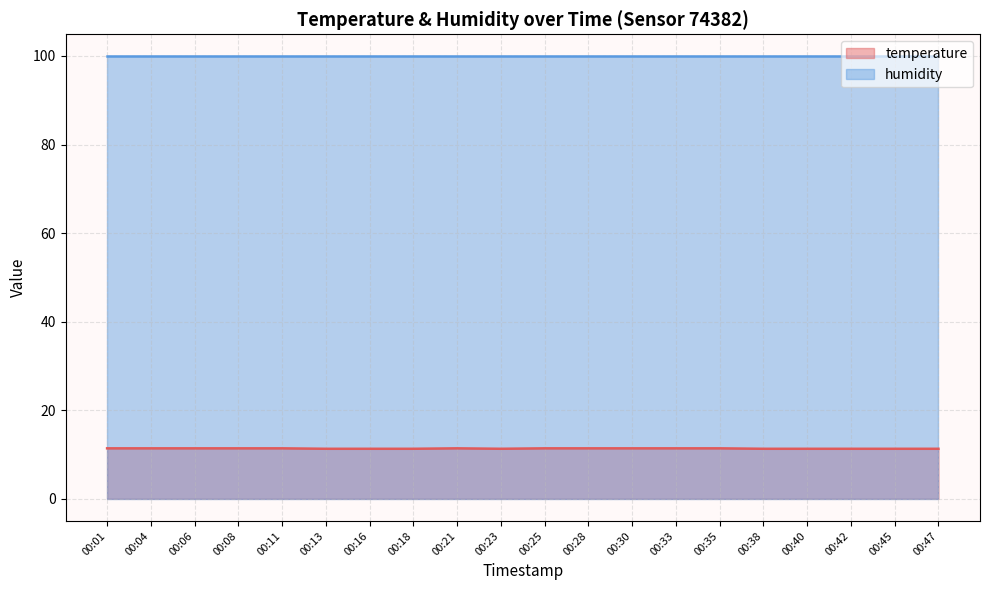

What is the minimum value shown in the chart?

11.3